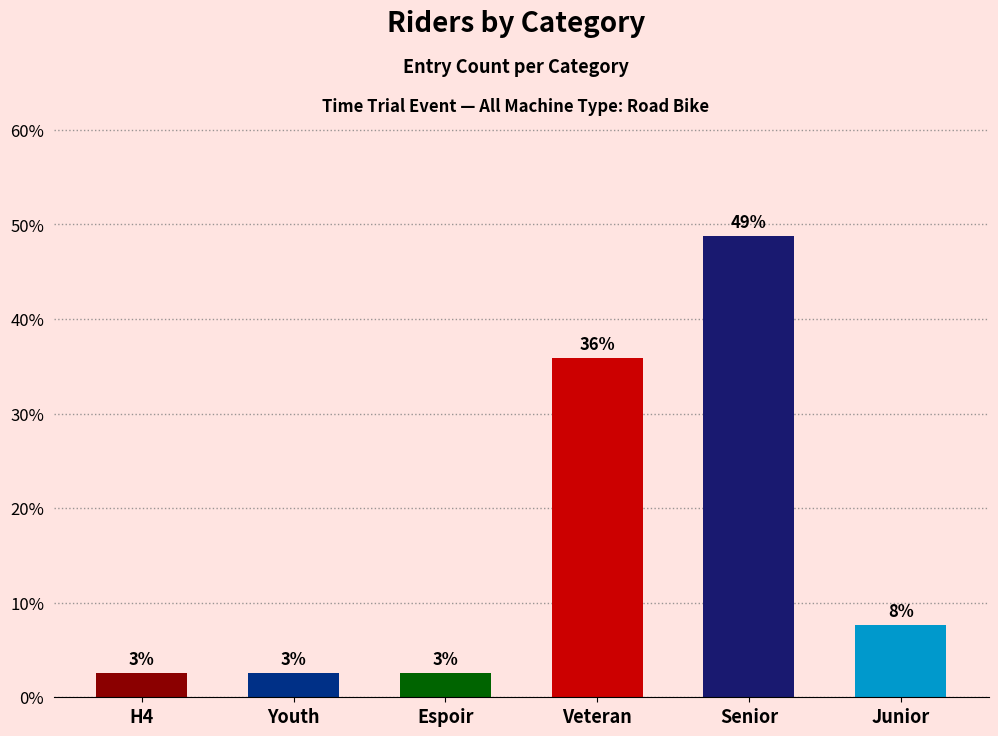

How many bars are there in total?

6